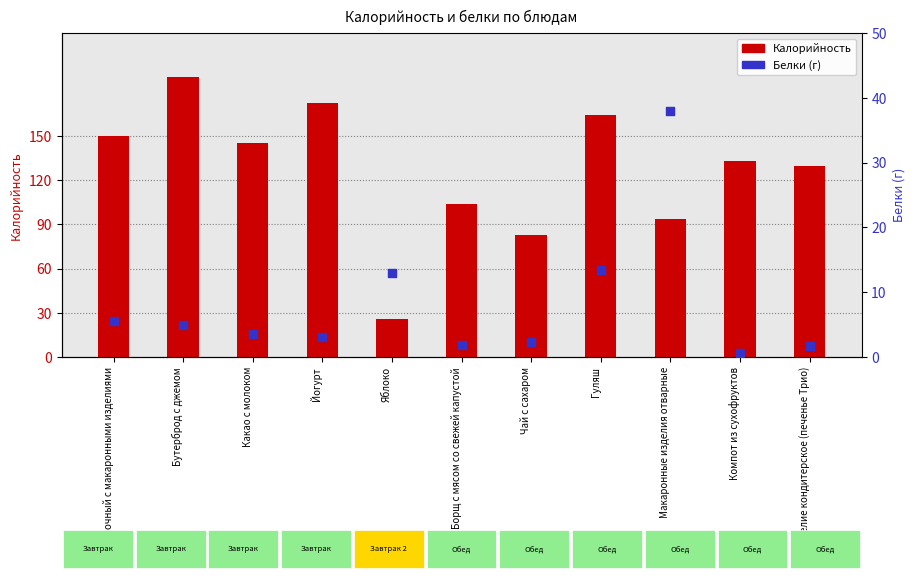

Which series has the largest total across all categories?

Калорийность